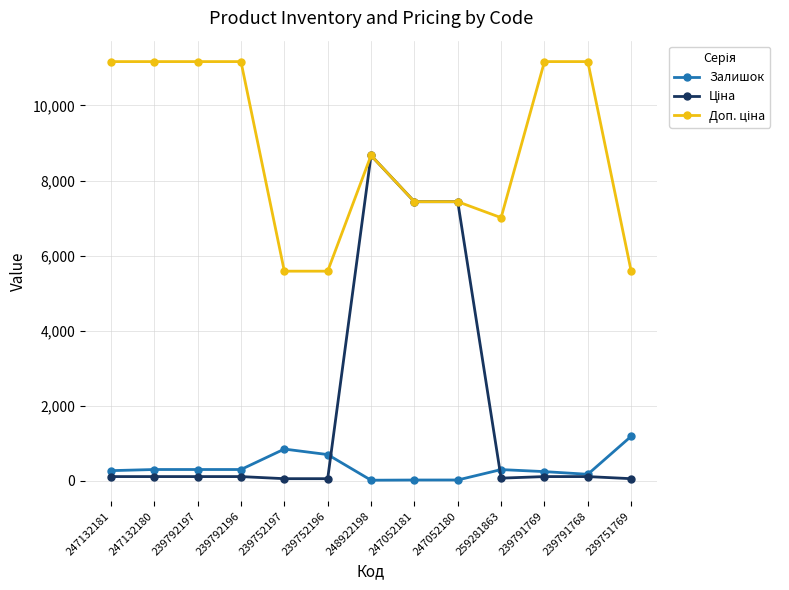

True or false: Залишок has more than 1 points higher than both neighbors.

True